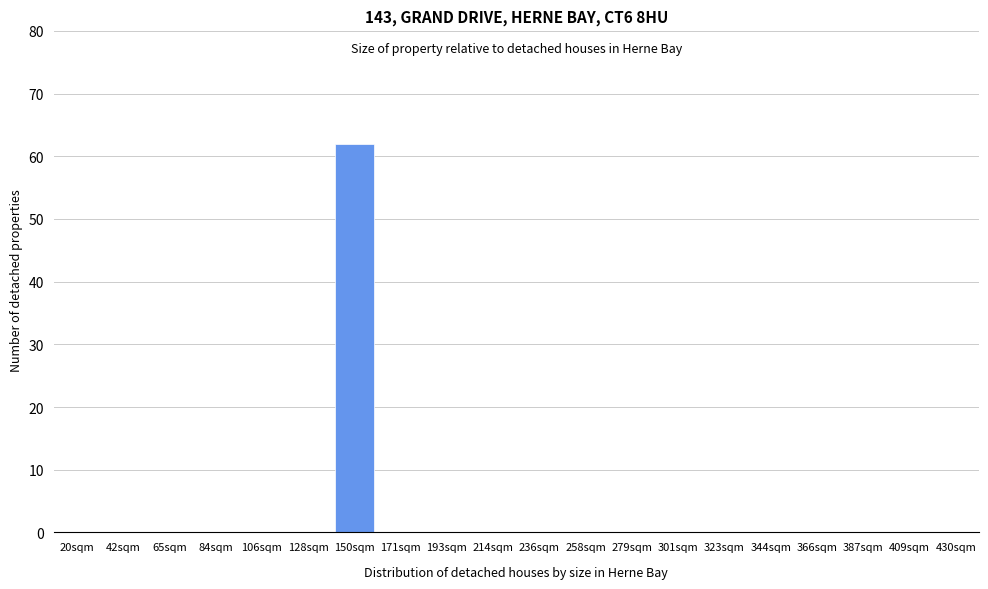

Reading right to left, what are all the values shown in this chart?

430sqm=0	409sqm=0	387sqm=0	366sqm=0	344sqm=0	323sqm=0	301sqm=0	279sqm=0	258sqm=0	236sqm=0	214sqm=0	193sqm=0	171sqm=0	150sqm=62	128sqm=0	106sqm=0	84sqm=0	65sqm=0	42sqm=0	20sqm=0